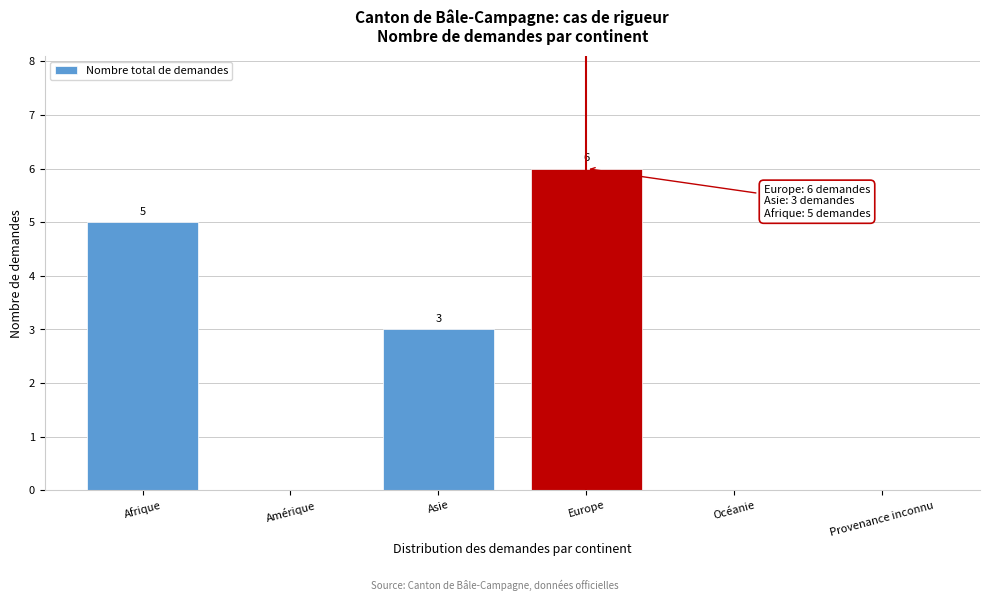

Reading left to right, transcribe all the data shown in this chart.

Afrique=5	Amérique=0	Asie=3	Europe=6	Océanie=0	Provenance inconnu=0